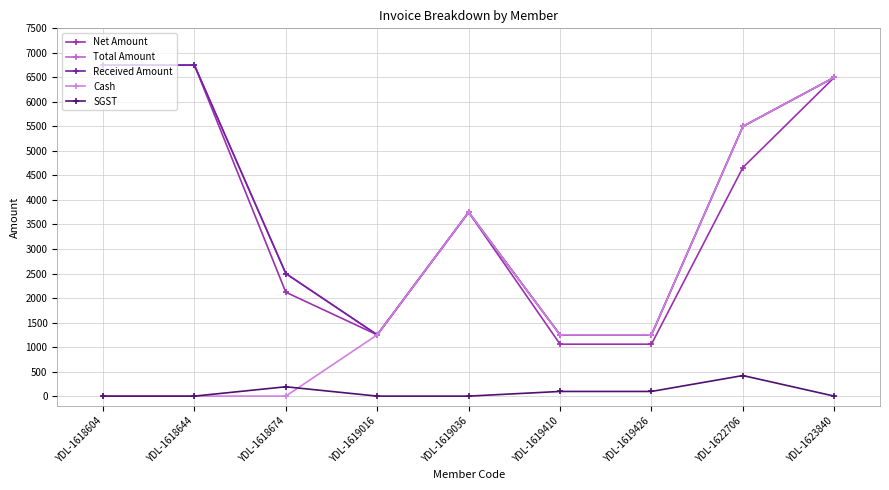

Is this an area chart (filled region under the line)?

No